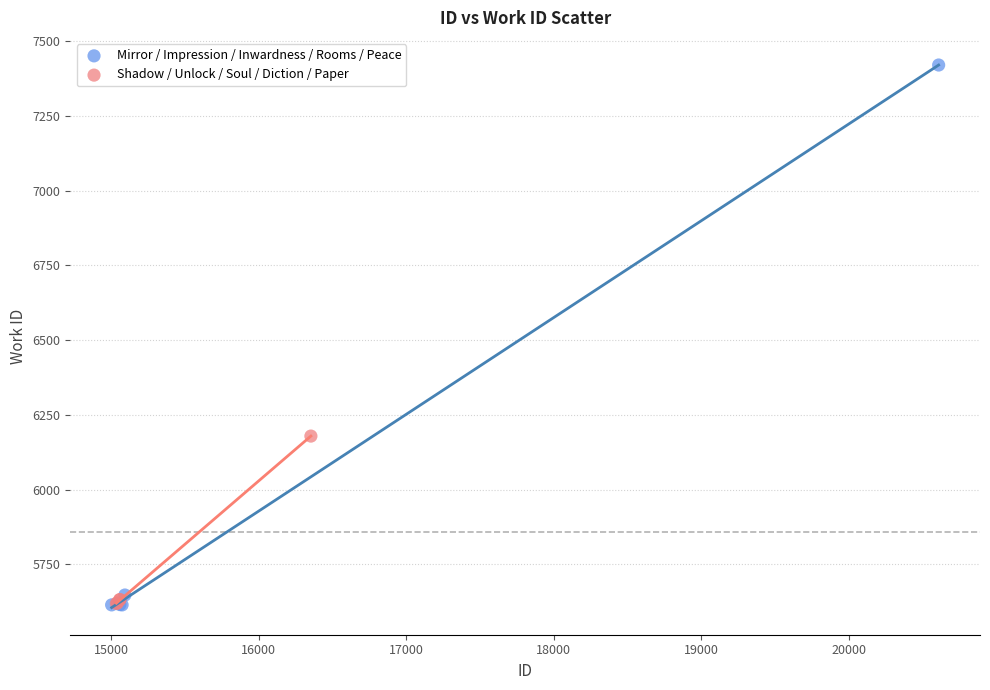

Which series reaches the maximum Y coordinate?

Mirror / Impression / Inwardness / Rooms / Peace